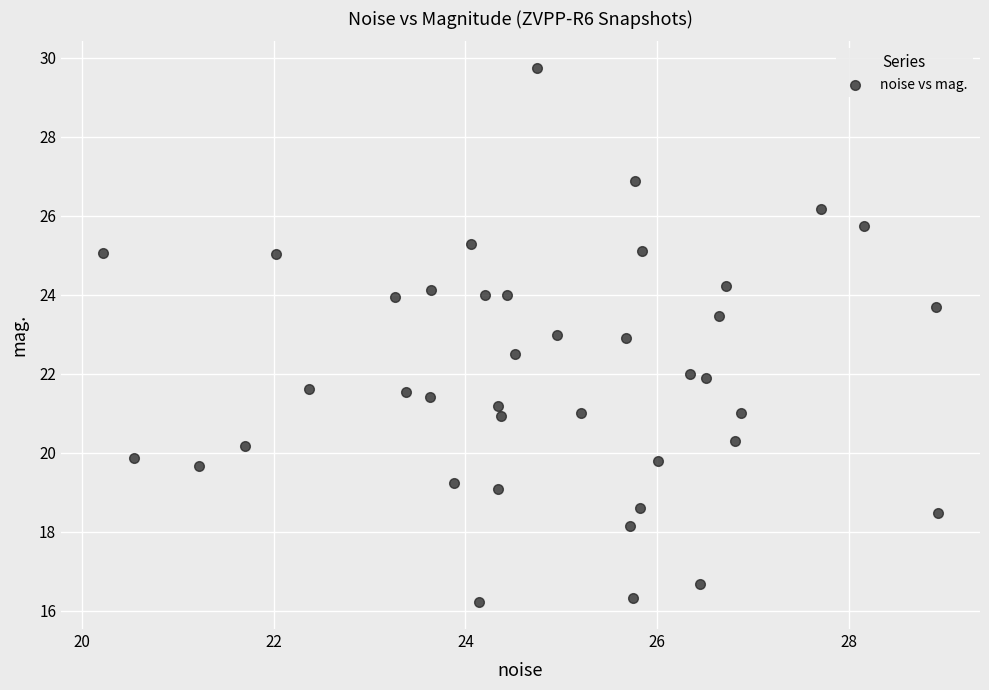

What is the range of Y values (max minus min)?

13.5